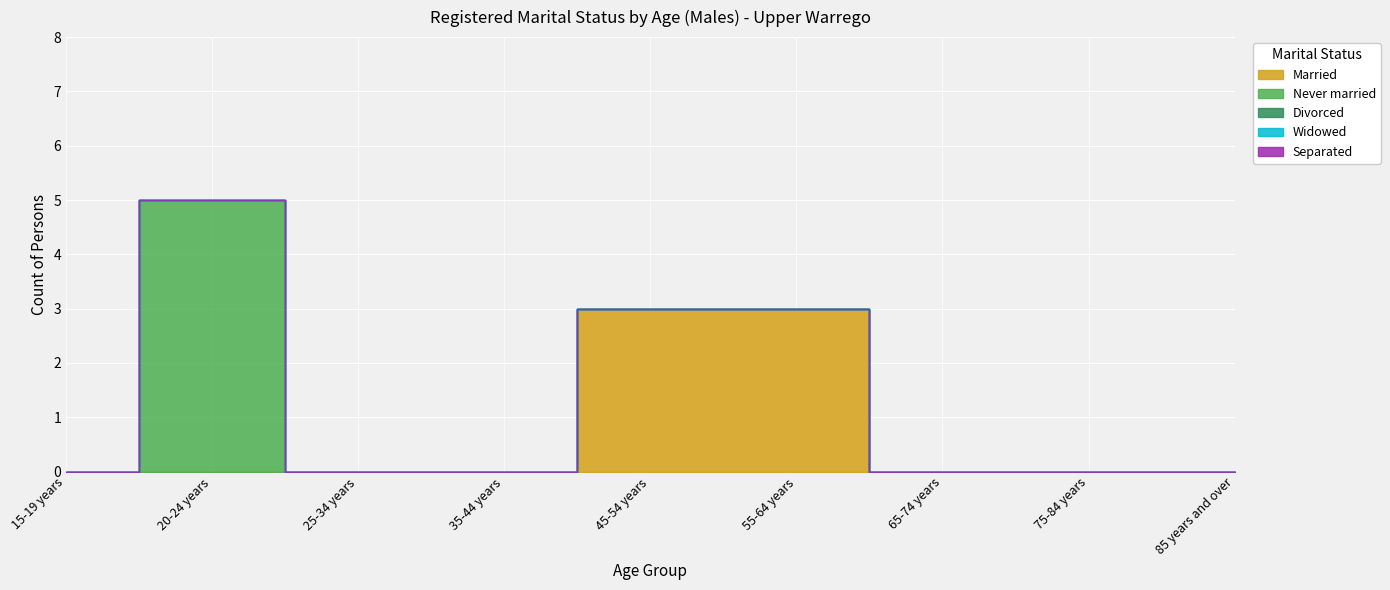

Reading left to right, list all the values displayed in this chart.

Married: 15-19 years=0	20-24 years=0	25-34 years=0	35-44 years=0	45-54 years=3	55-64 years=3	65-74 years=0	75-84 years=0	85 years and over=0
Never married: 15-19 years=0	20-24 years=5	25-34 years=0	35-44 years=0	45-54 years=0	55-64 years=0	65-74 years=0	75-84 years=0	85 years and over=0
Divorced: 15-19 years=0	20-24 years=0	25-34 years=0	35-44 years=0	45-54 years=0	55-64 years=0	65-74 years=0	75-84 years=0	85 years and over=0
Widowed: 15-19 years=0	20-24 years=0	25-34 years=0	35-44 years=0	45-54 years=0	55-64 years=0	65-74 years=0	75-84 years=0	85 years and over=0
Separated: 15-19 years=0	20-24 years=0	25-34 years=0	35-44 years=0	45-54 years=0	55-64 years=0	65-74 years=0	75-84 years=0	85 years and over=0